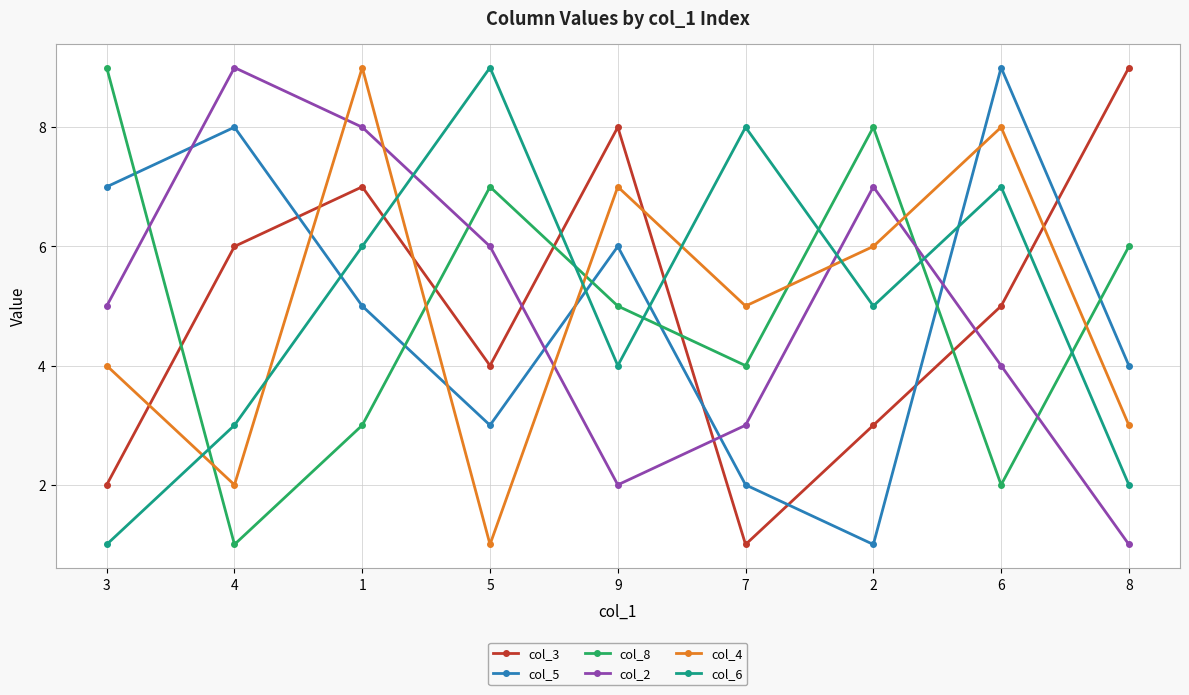

After their last crossing, which series has the higher values: col_4 or col_3?

col_3